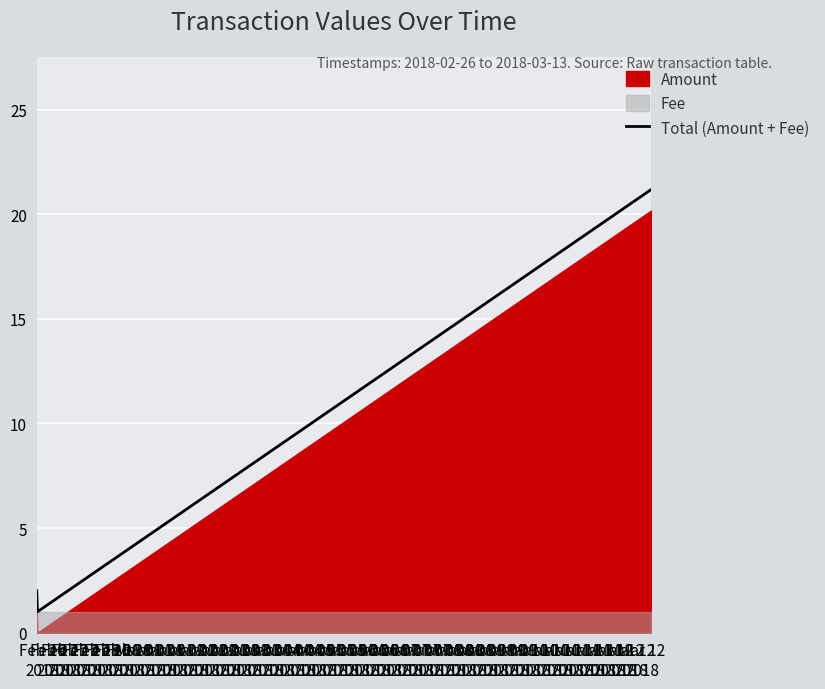

What is the ratio of the value at Feb 26
2018 to the value at Feb 27
2018?

2.0